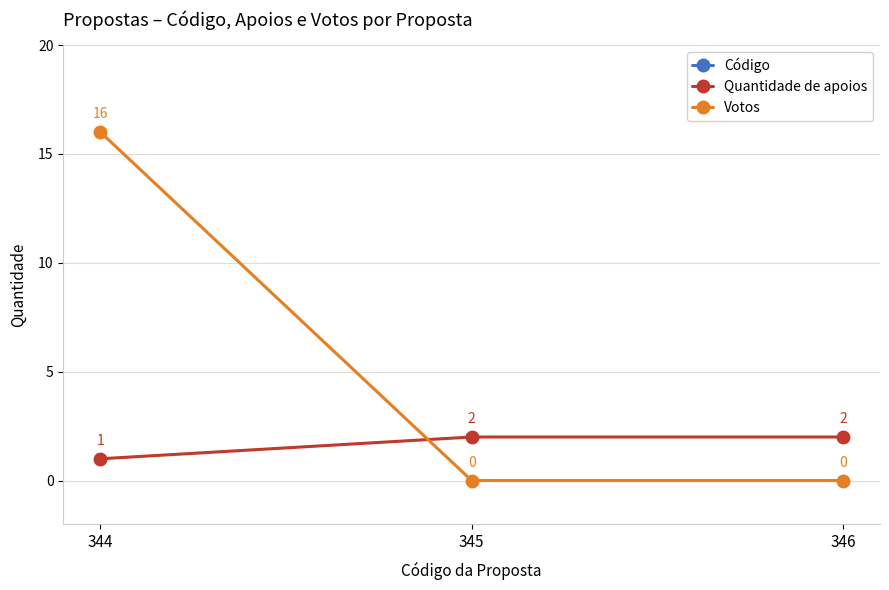

Reading left to right, transcribe all the data shown in this chart.

Código: 344=344	345=345	346=346
Quantidade de apoios: 344=1	345=2	346=2
Votos: 344=16	345=0	346=0